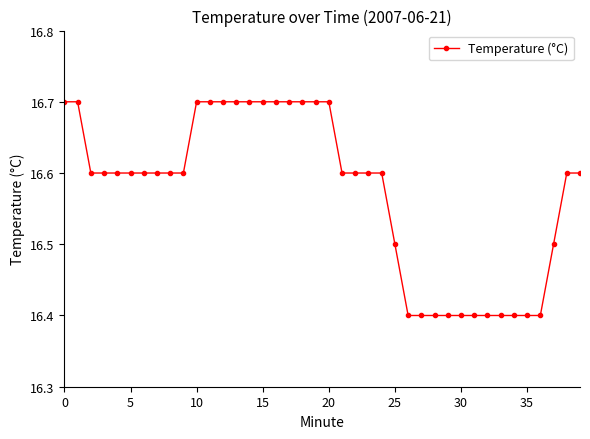

Count the number of categories in the chart.

40